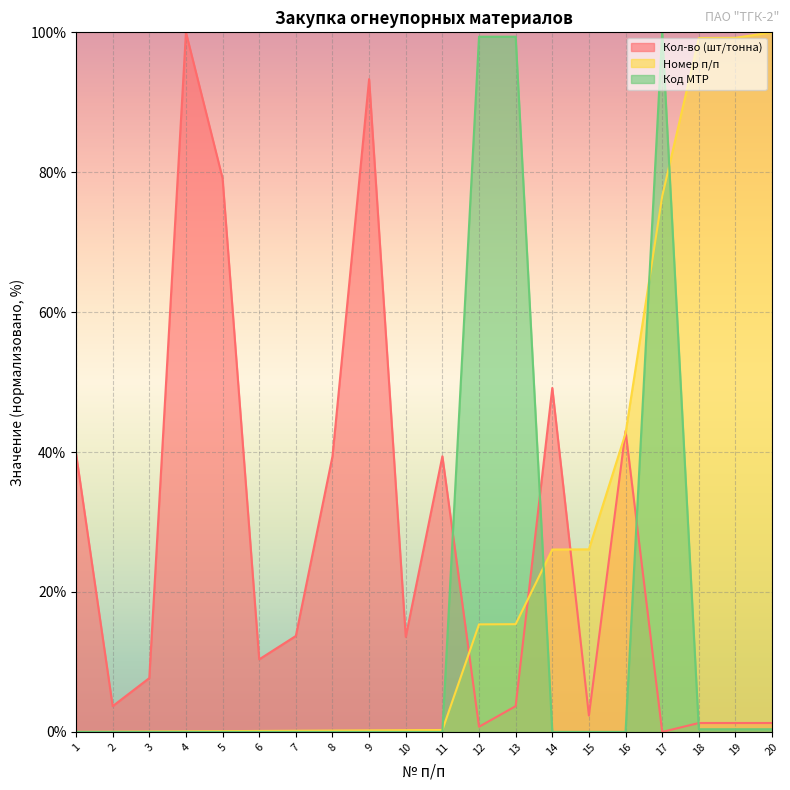

Which category has the lowest value in the Номер п/п series?

1